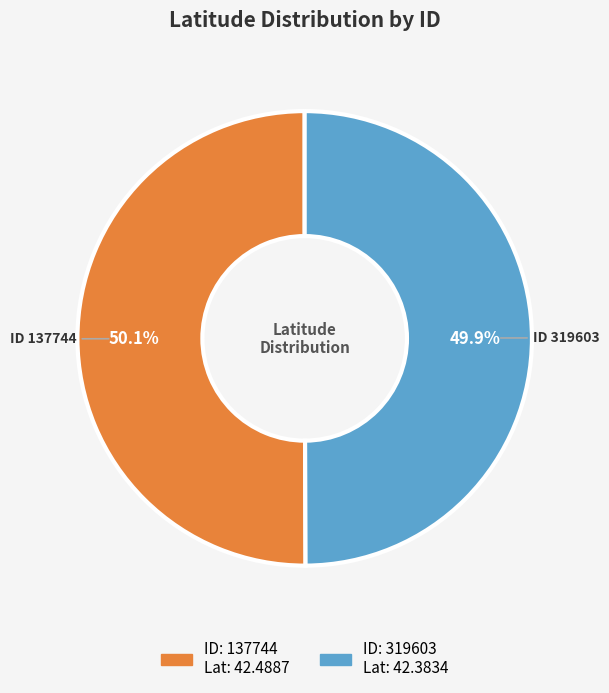

Does any single category account for the majority?

Yes